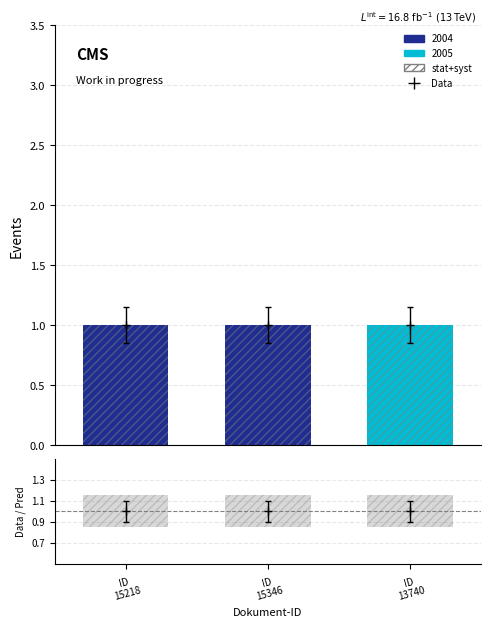

Are the bars horizontal?

No